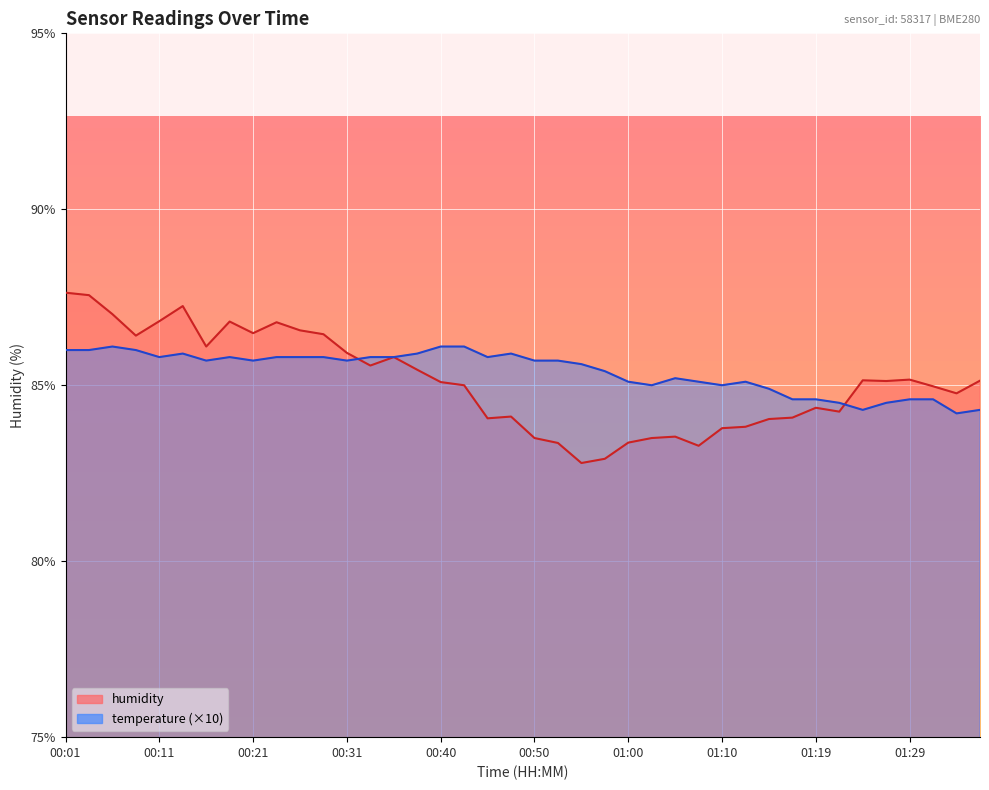

Between 00:53 and 01:15, which series saw the biggest shift?

temperature